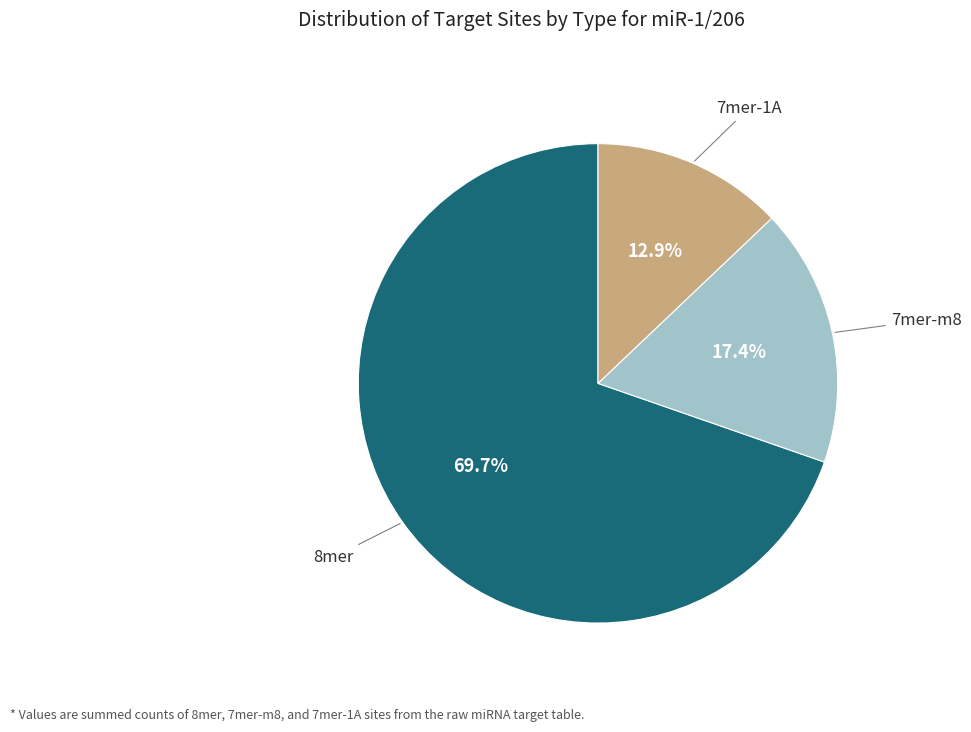

Does any single category account for the majority?

Yes